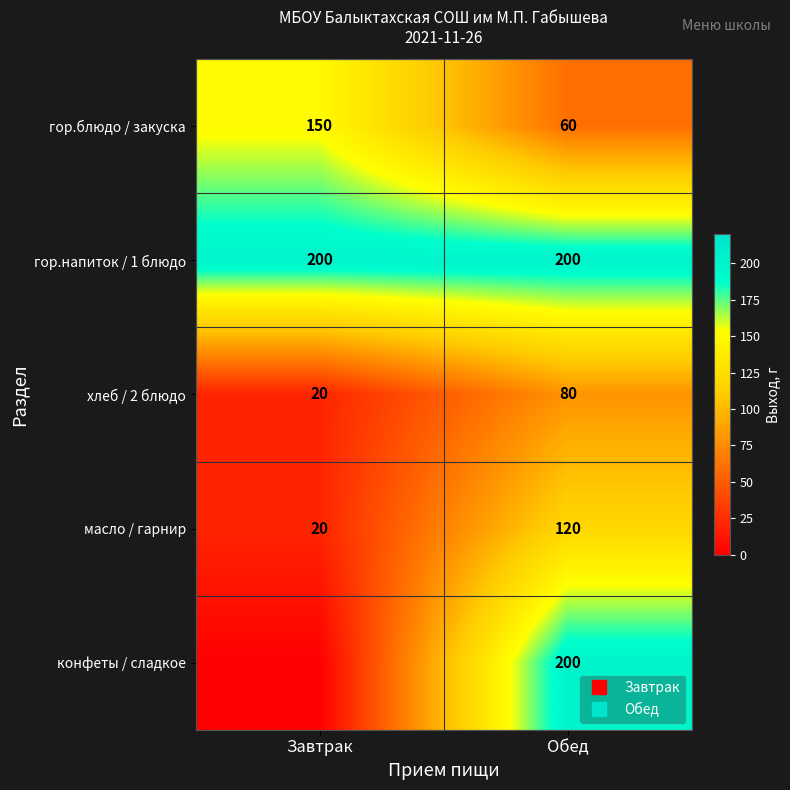

List the labels in order of конфеты / сладкое value, smallest first.

Завтрак, Обед